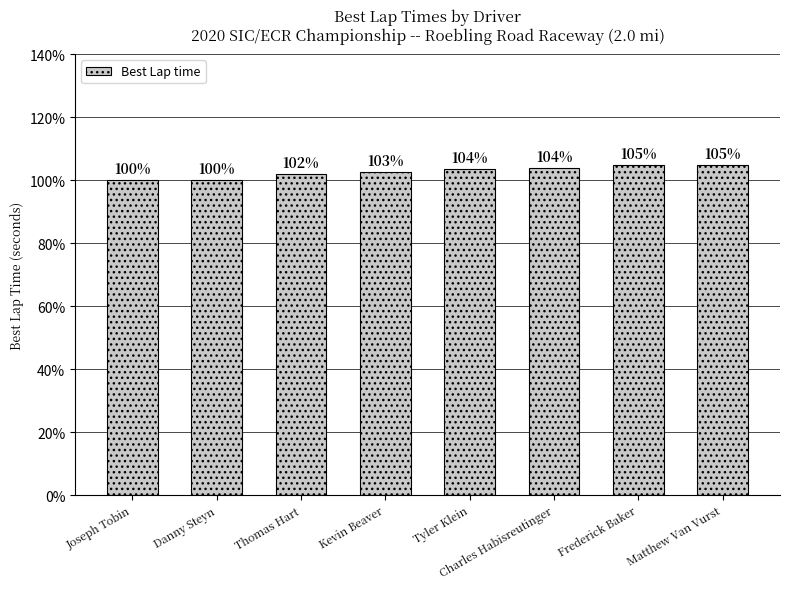

Is it true that the value at Danny Steyn is 142.7?

False